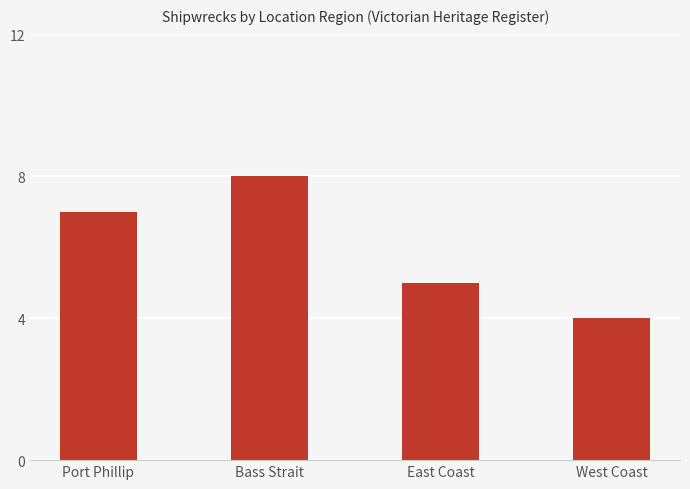

Rank the categories by value from highest to lowest.

Bass Strait, Port Phillip, East Coast, West Coast